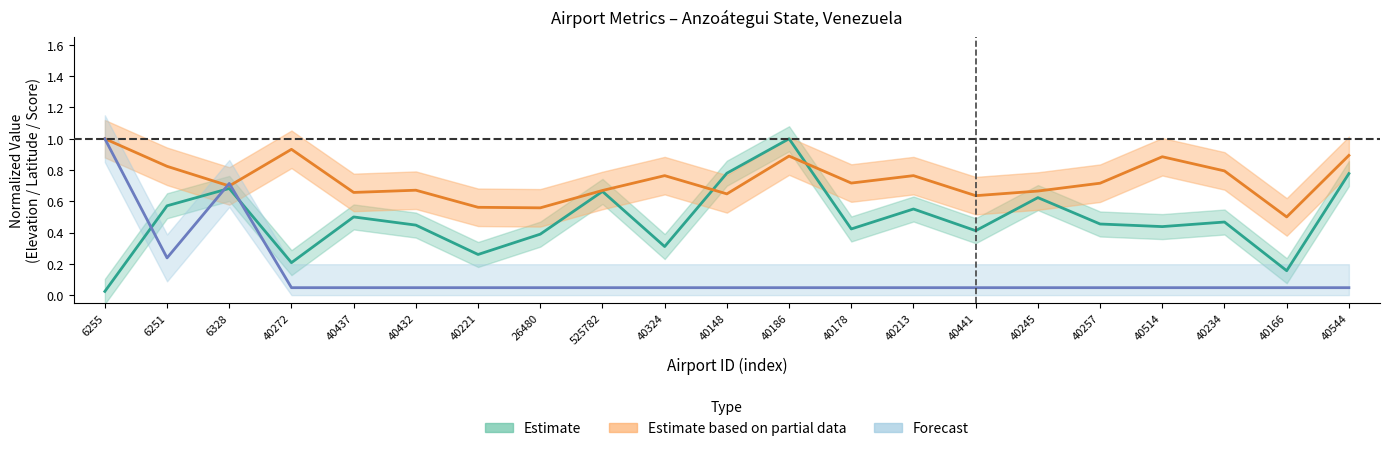

True or false: Forecast has a value of 0.0 at 40432.

True